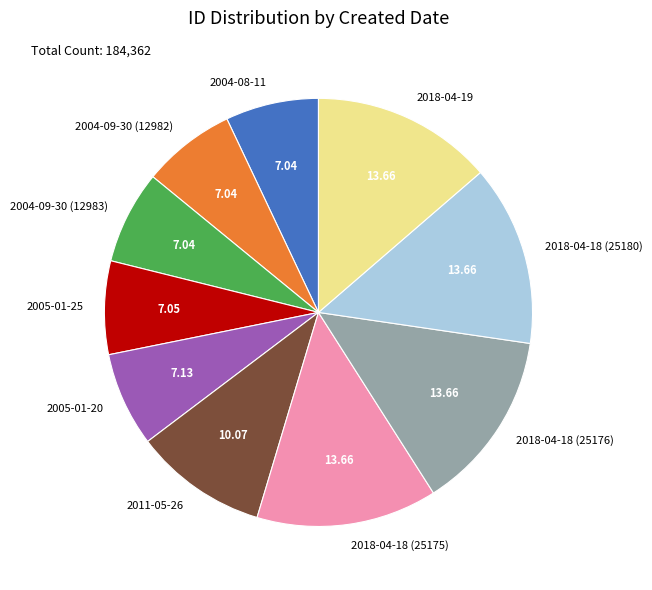

Count the number of slices in the pie.

10